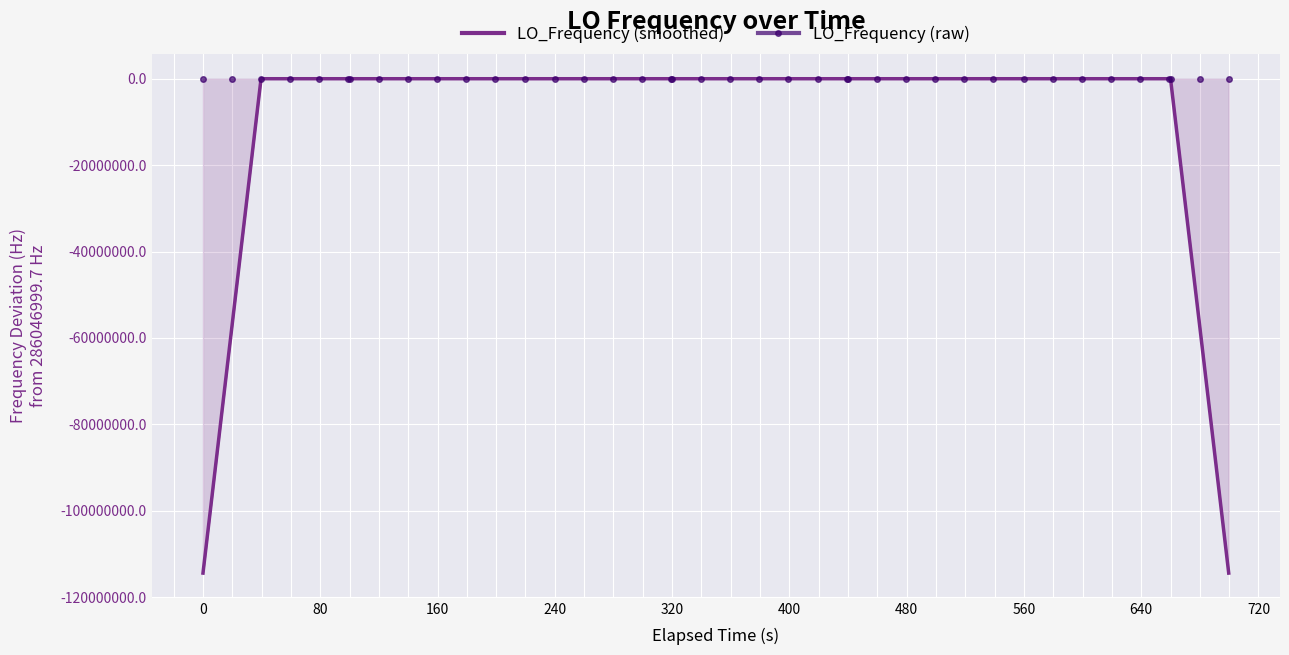

Between which two adjacent categories do LO_Frequency (smoothed) and LO_Frequency (raw) first intersect?

160 and 240